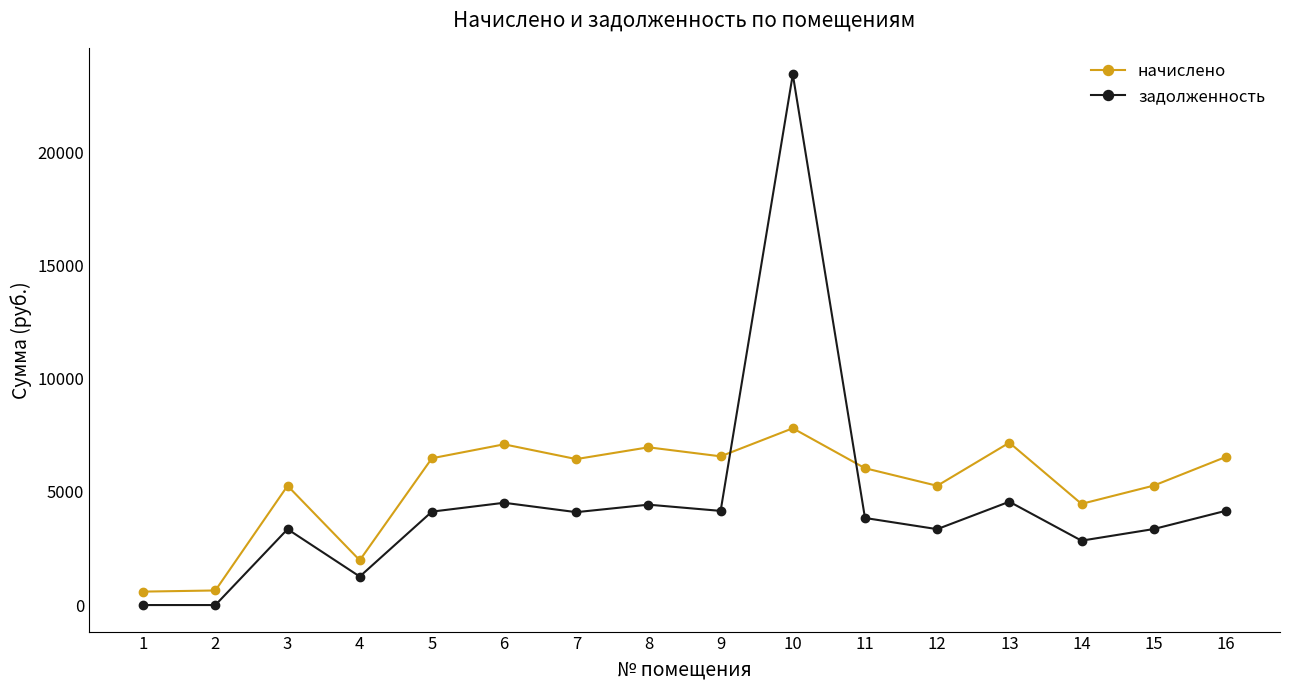

What is the average value of the задолженность series?

4469.6